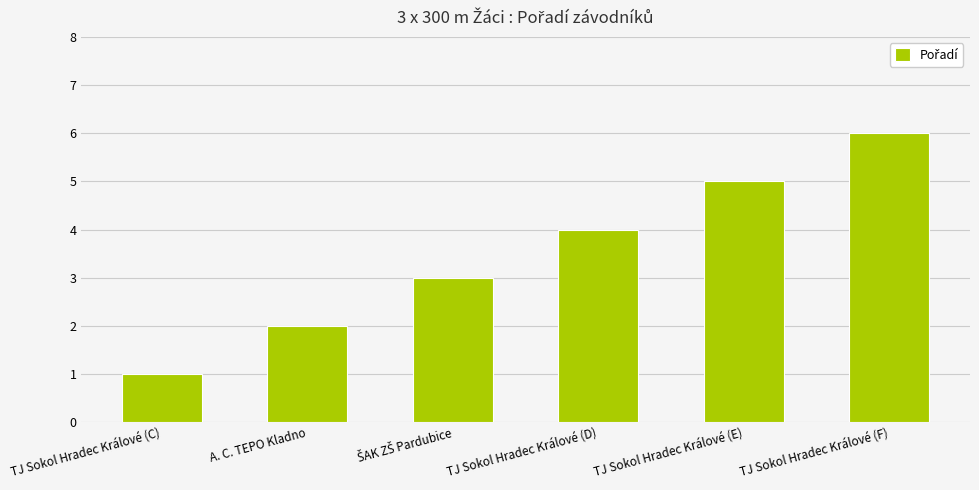

What is the change in value from A. C. TEPO Kladno to TJ Sokol Hradec Králové (D)?

+2